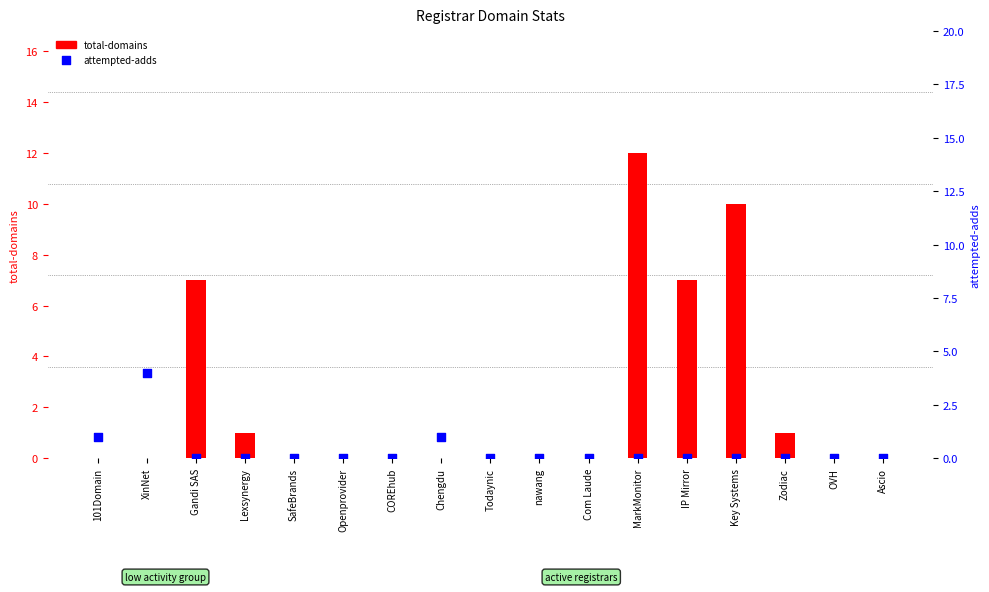

Is the value of attempted-adds at IP Mirror greater than the value of total-domains at OVH?

No